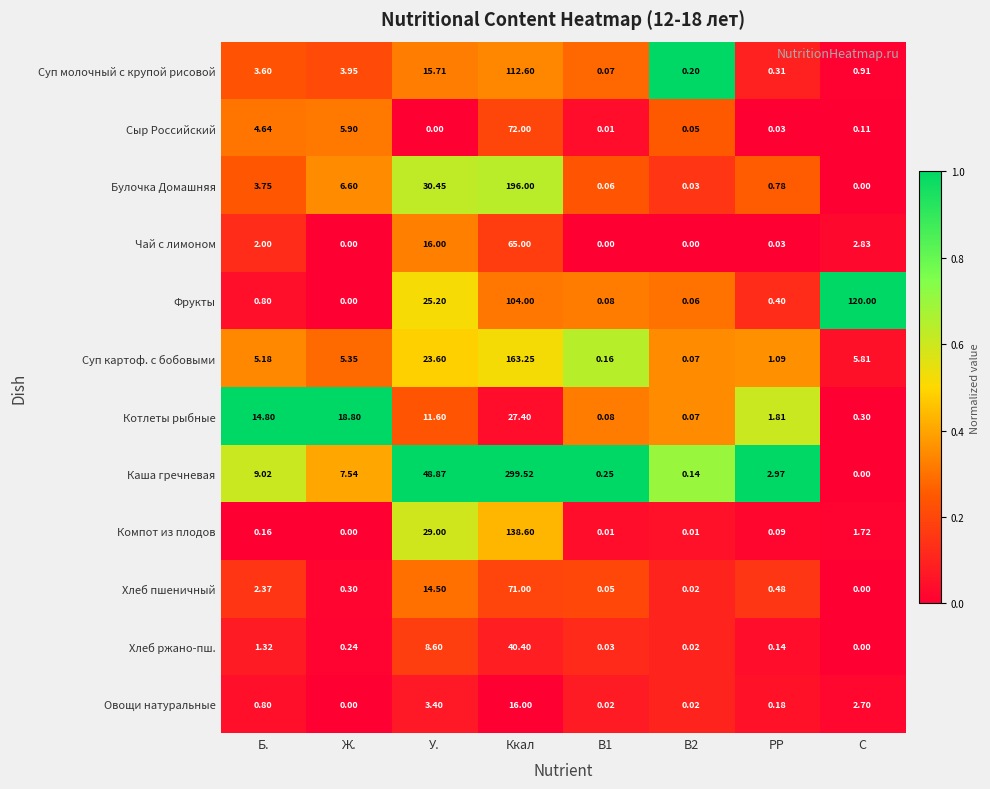

Between Ж. and Ккал, which series saw the biggest shift?

Каша гречневая